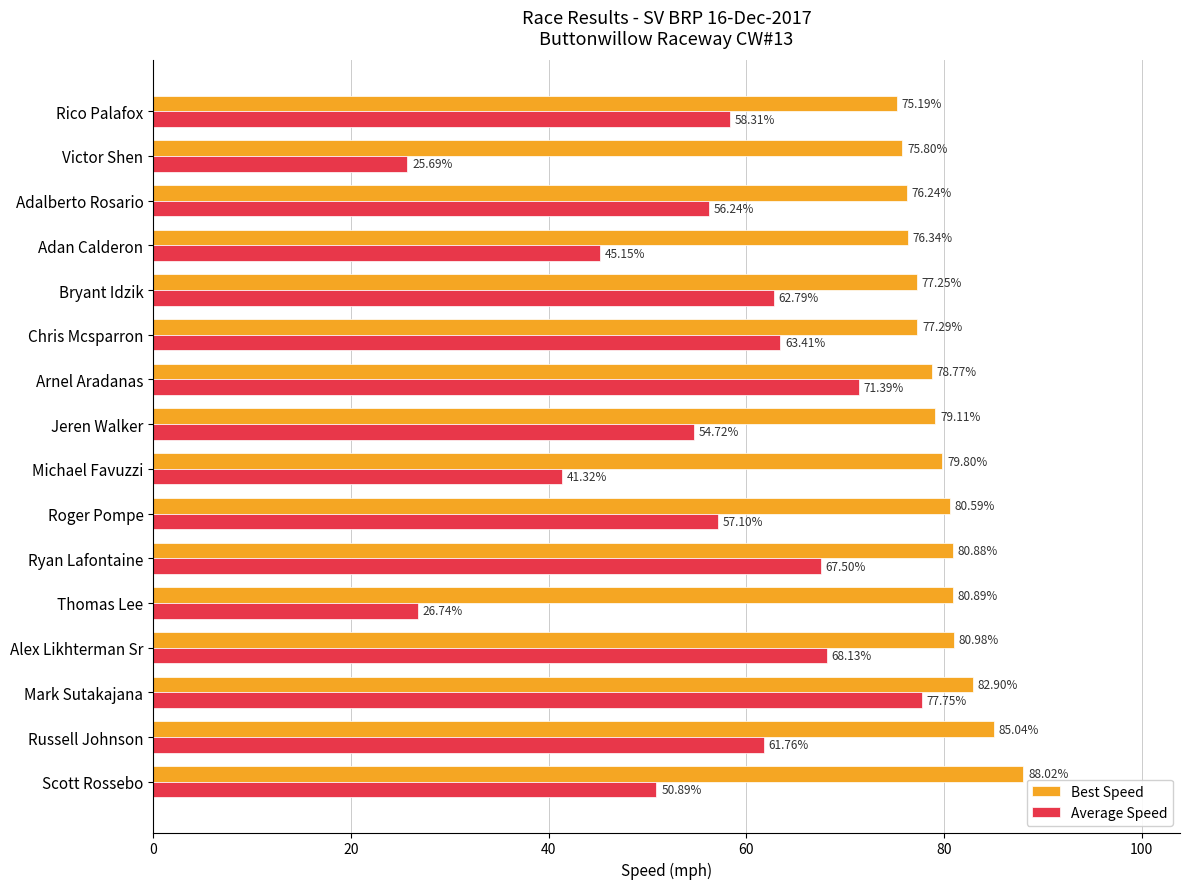

Which category has the highest value across all series?

Scott Rossebo